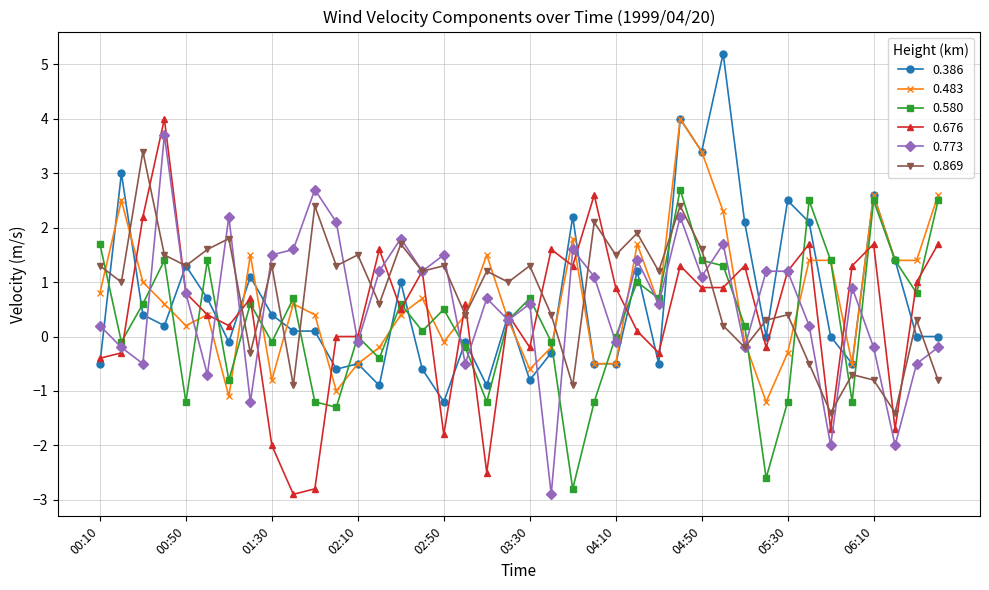

True or false: 0.386 has more than 1 interior local peaks.

True